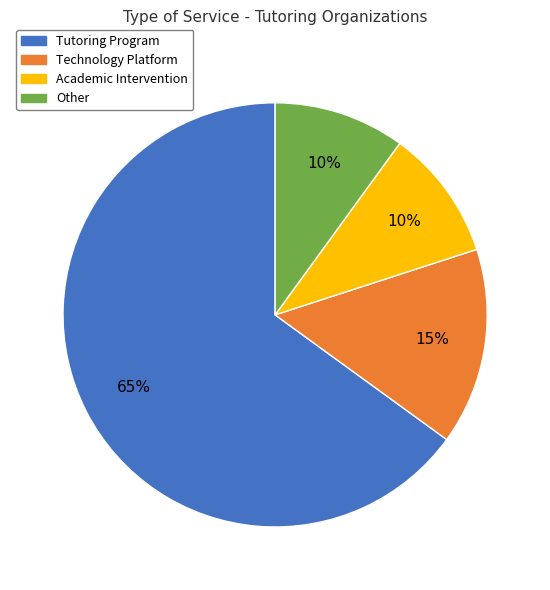

Is it true that Technology Platform is 6% of the pie?

False